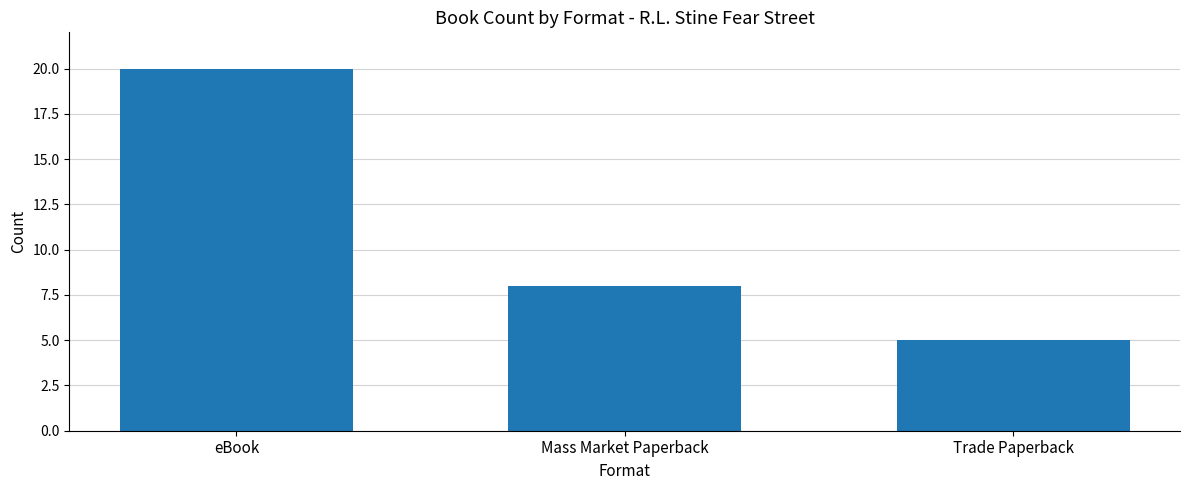

True or false: the data shows 5 at Trade Paperback.

True